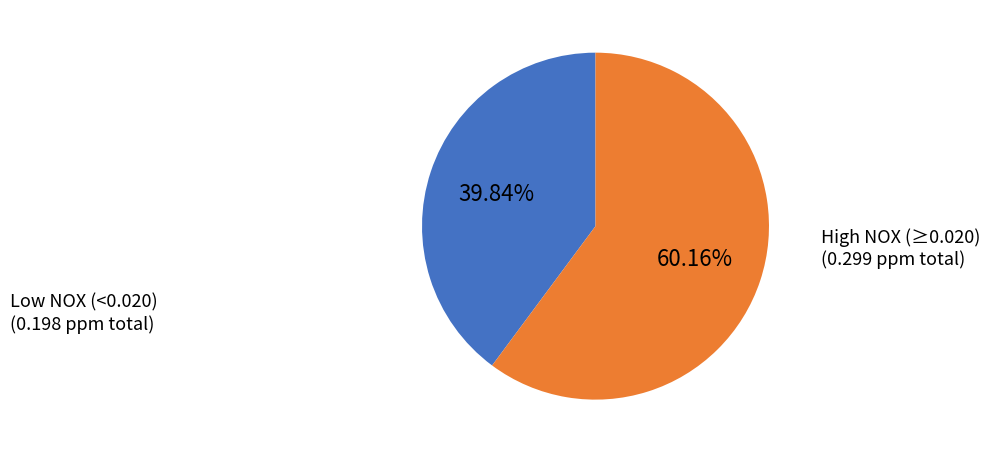

Rank the categories by value from lowest to highest.

Low NOX (<0.020) (0.198 ppm total), High NOX (≥0.020) (0.299 ppm total)